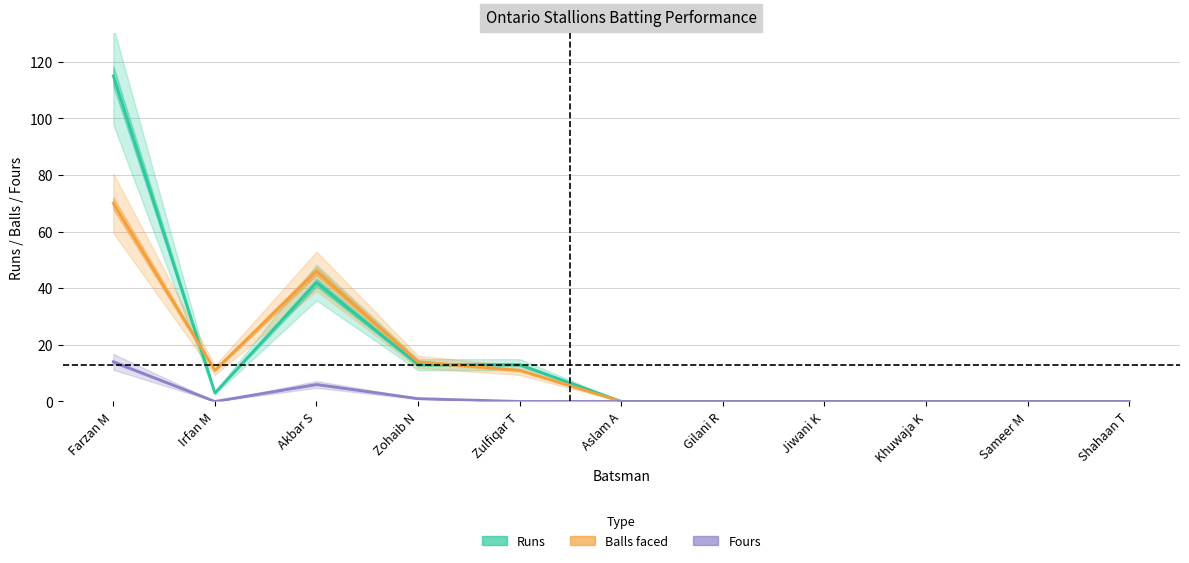

What is the difference between the maximum and minimum values in the Balls series?

70